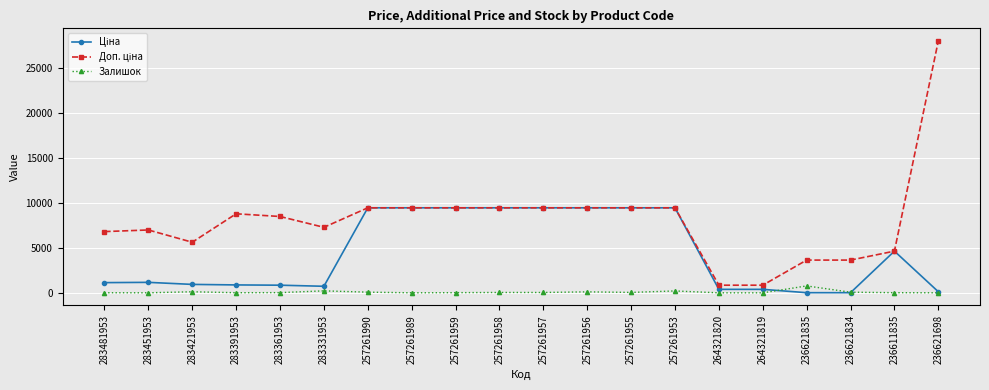

At how many categories does at least one series exceed 6429?

14